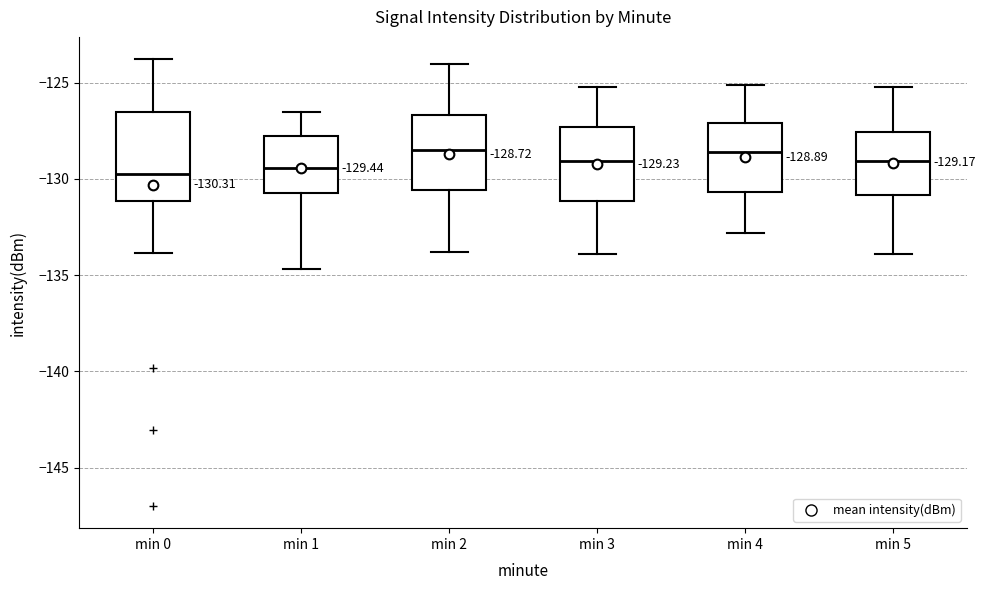

Which box is the tallest, from its lower edge to its upper edge?

min 0